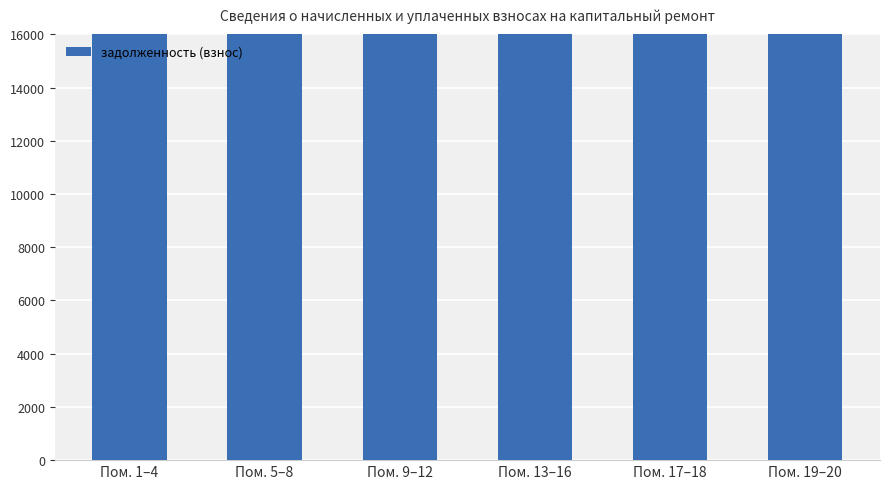

Approximately how many times larger is the value at Пом. 1–4 compared to Пом. 9–12?

1.0